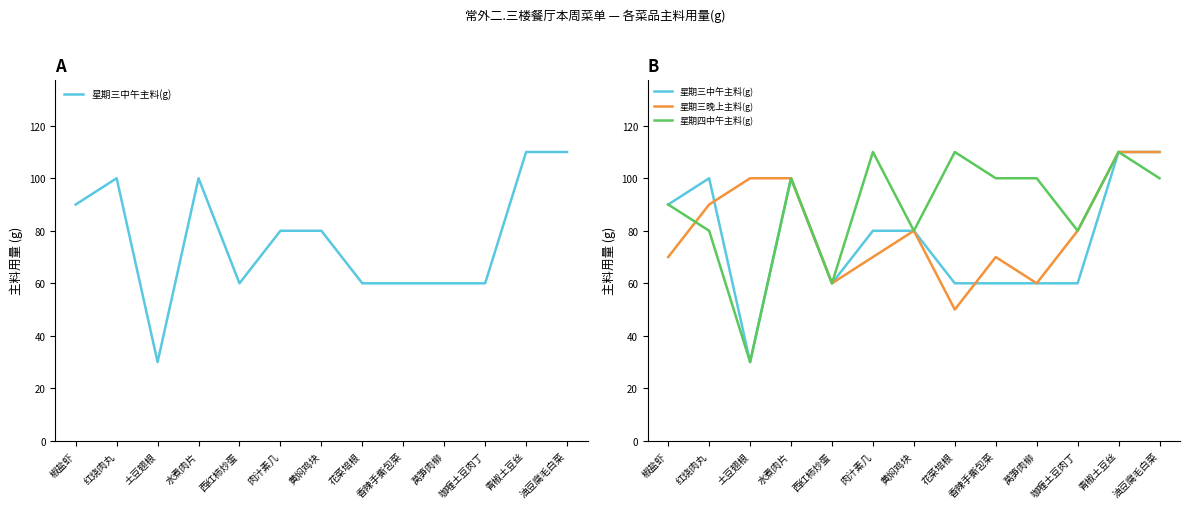

What are all the series names shown in the legend?

星期三中午主料(g), 星期三晚上主料(g), 星期四中午主料(g)